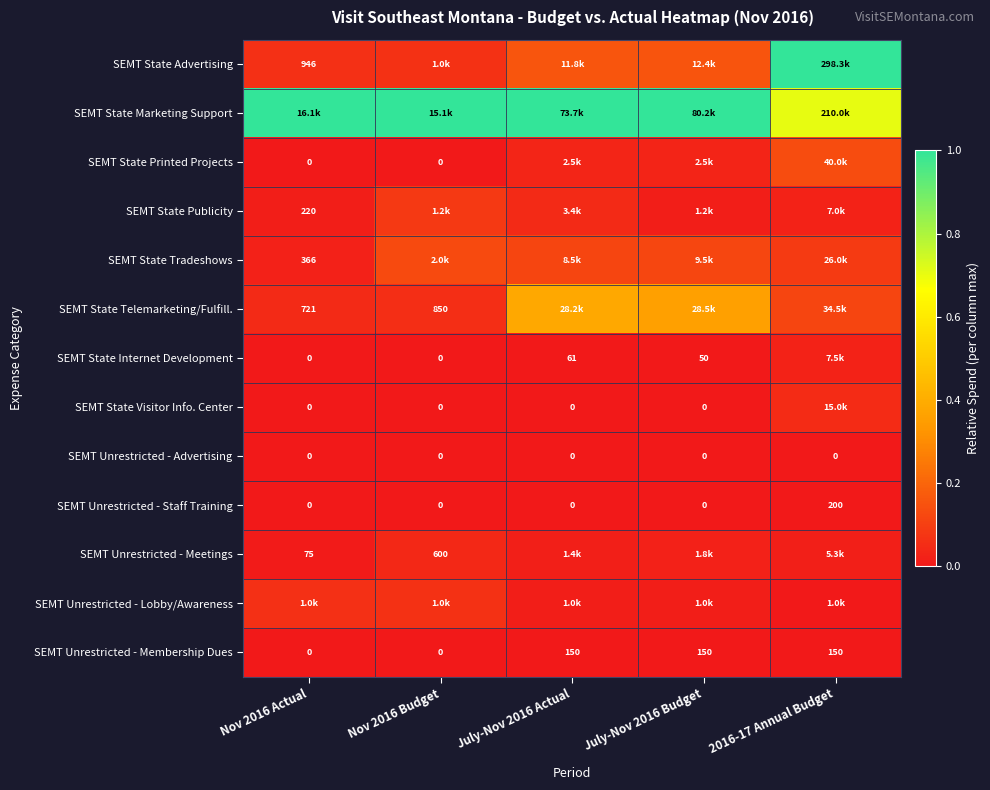

At which label does SEMT State Visitor Info. Center reach its peak?

2016-17 Annual Budget